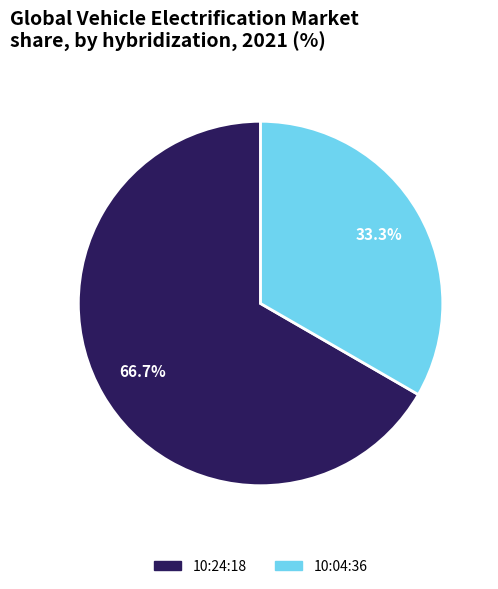

Which category has the biggest portion of the pie?

10:24:18